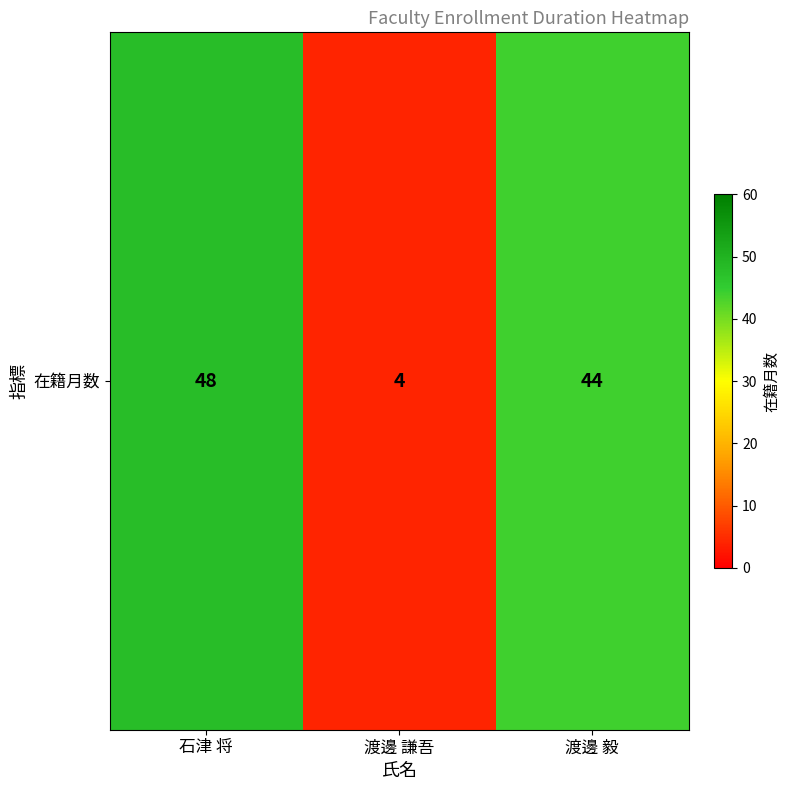

Which category has the lowest value across all series?

渡邊 謙吾